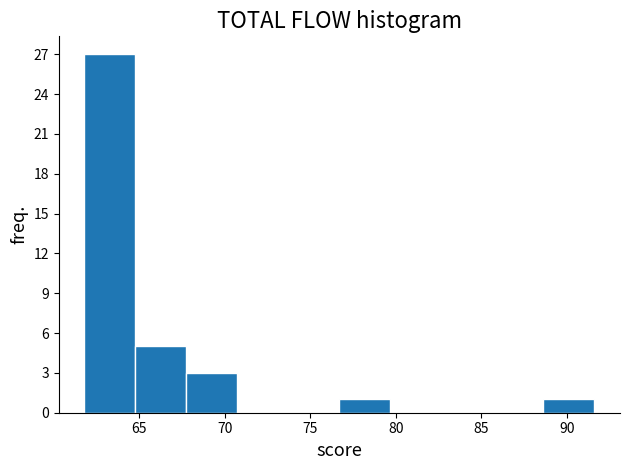

Reading left to right, transcribe this chart: for each bar, give the range it covers on the x-axis and its height. Neither the bar edges nor the heights are printed on the chart, so give them approximately, as read against the axes.

62.0 to 65.0: 27
65.0 to 68.0: 5
68.0 to 70.5: 3
70.5 to 73.5: 0
73.5 to 76.5: 0
76.5 to 79.5: 1
79.5 to 82.5: 0
82.5 to 85.5: 0
85.5 to 88.5: 0
88.5 to 91.5: 1